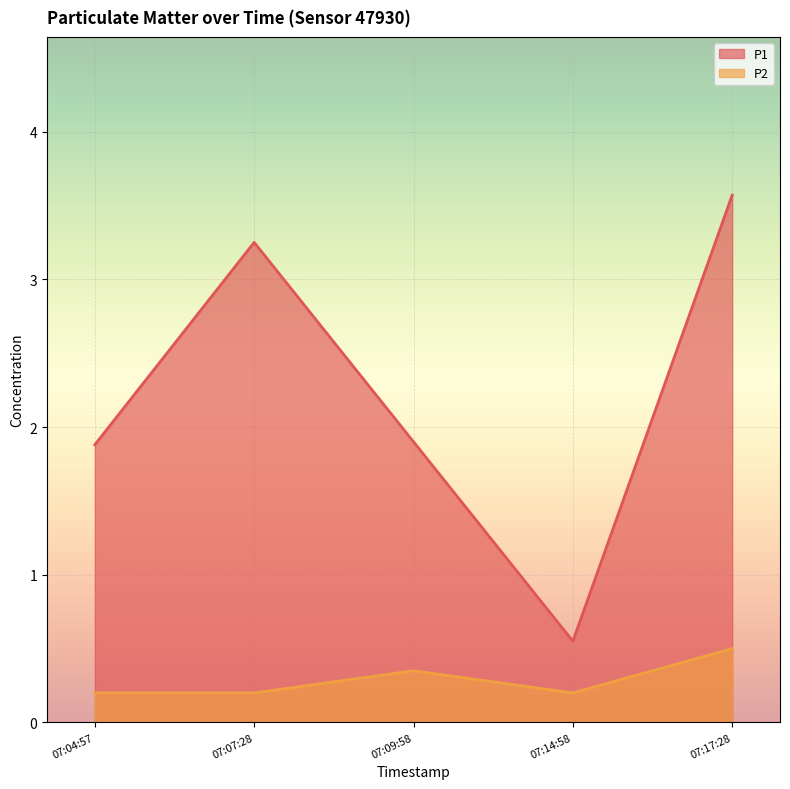

True or false: P1 has more than 0 points higher than both neighbors.

True